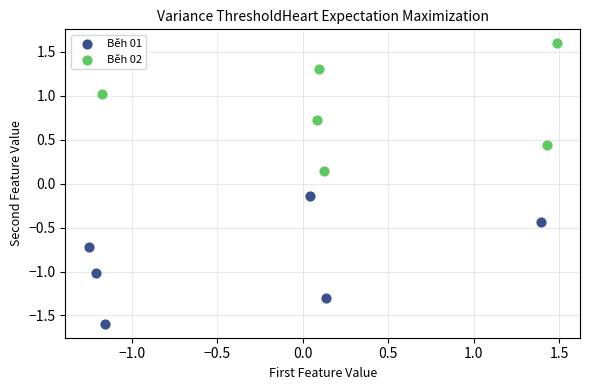

Which series reaches the minimum Y coordinate?

Běh 01